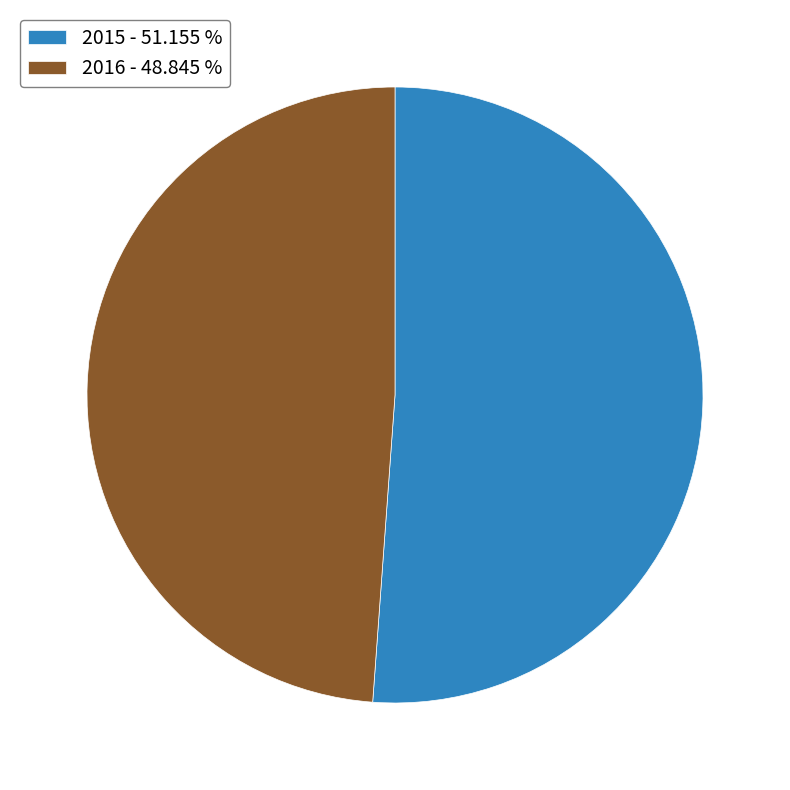

Approximately how many times larger is the value at 2015 - 51.155 % compared to 2016 - 48.845 %?

1.0